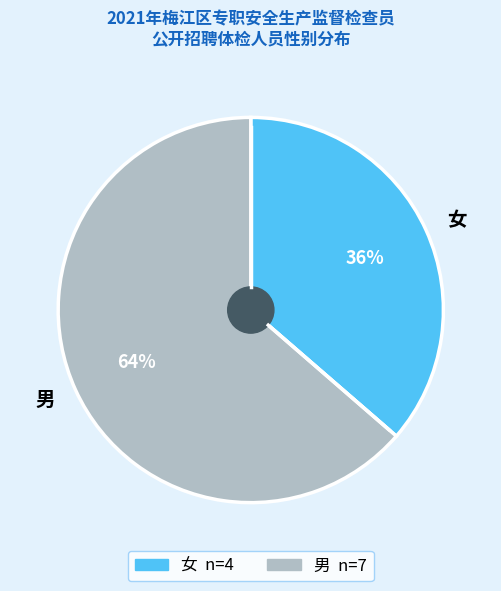

What percentage is the 女 slice, to the nearest percent?

36%